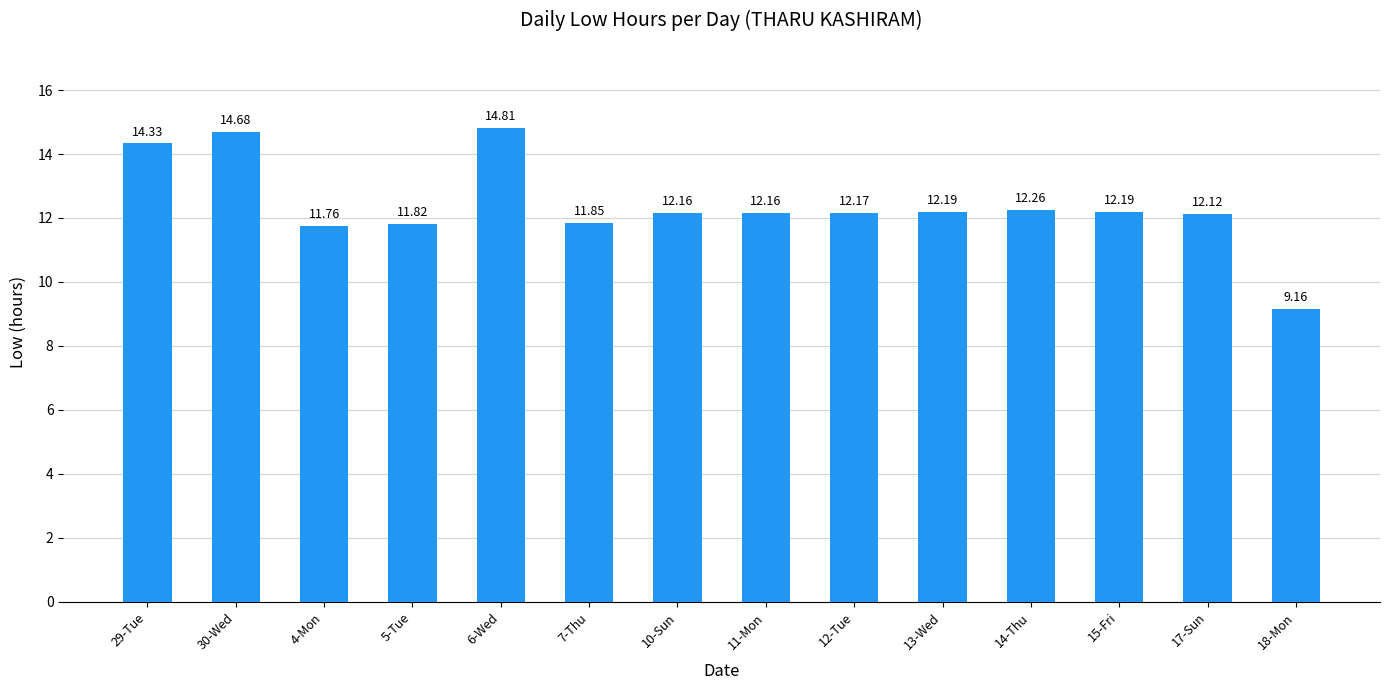

Where is the data nearest to the value 11?

4-Mon